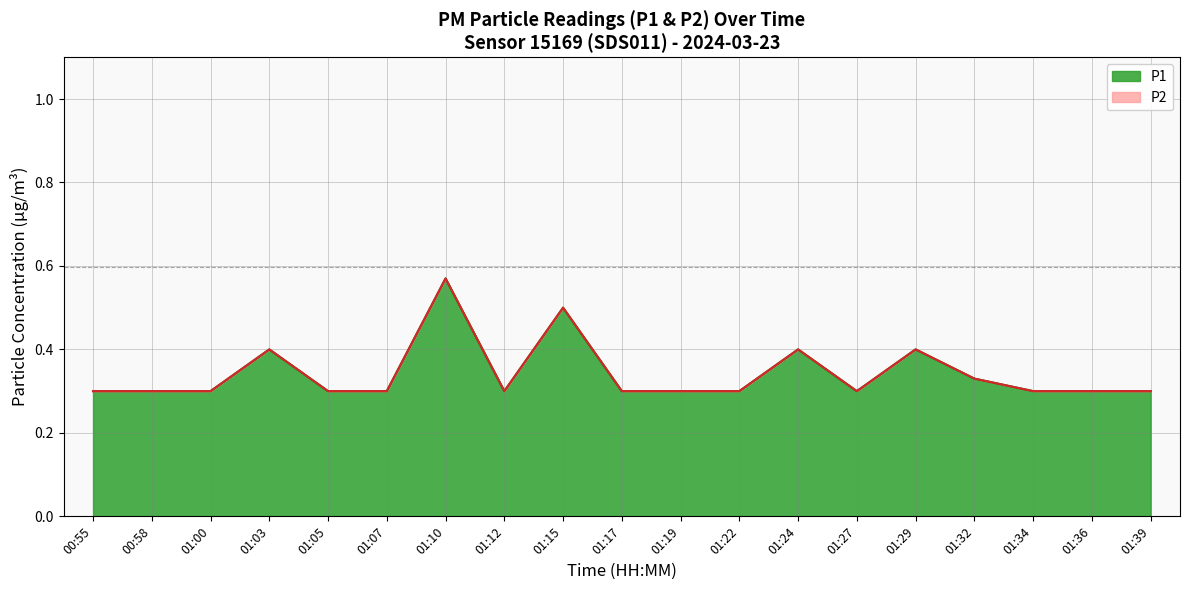

True or false: P1 and P2 intersect in this chart.

False